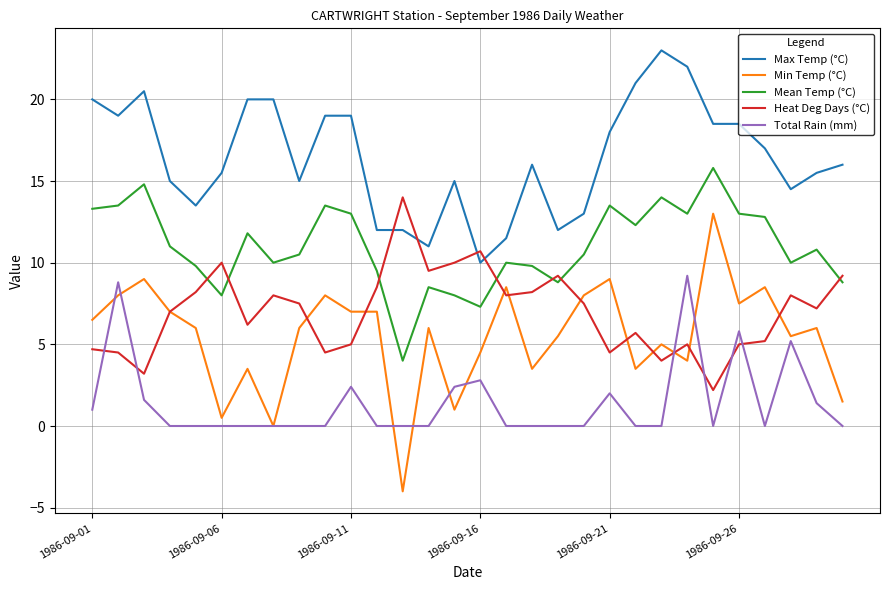

Which series has the widest spread of values?

Min Temp (°C)